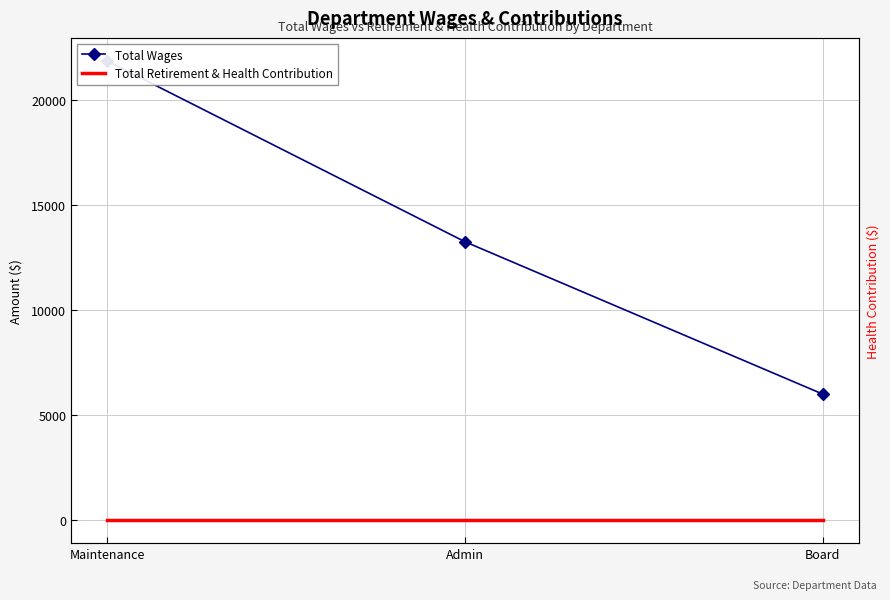

The Total Wages series shows 6000 at Board. True or false?

True